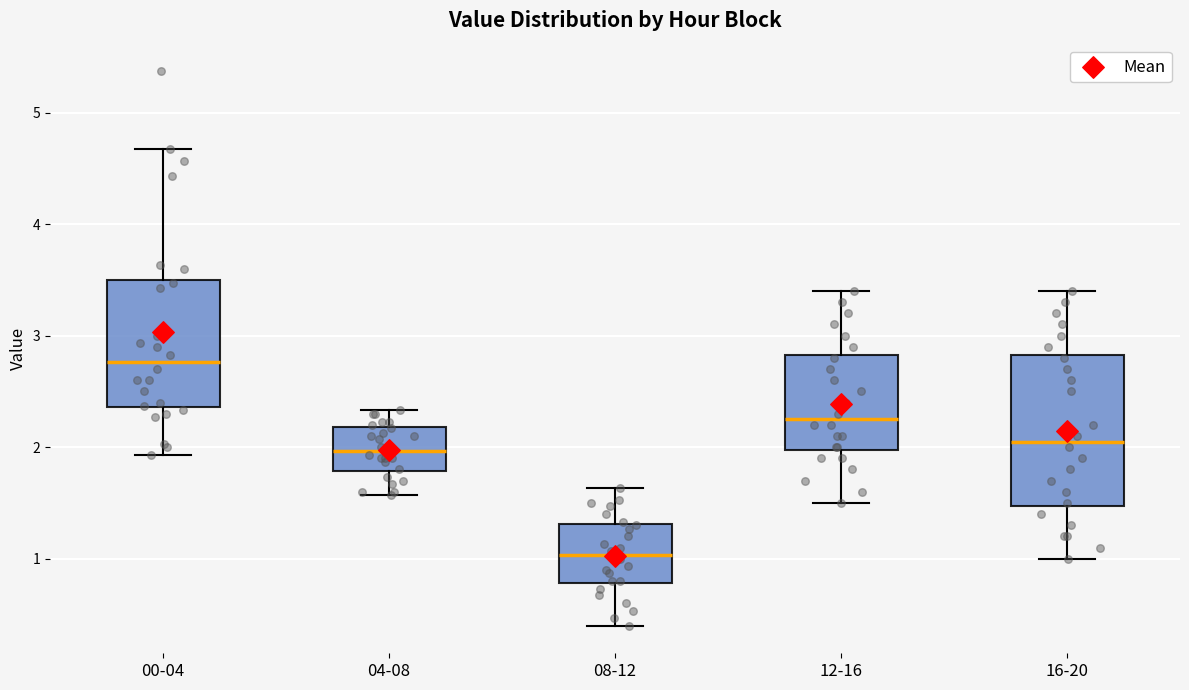

Reading left to right, read every box against the y-axis: the position of its median line, the range the box covers, and the ends of its whiskers. The values are not printed on the chart, so give them approximately, as read against the axis.

00-04: median 2.8, box 2.4 to 3.5, whiskers 1.9 to 4.7
04-08: median 2.0, box 1.8 to 2.2, whiskers 1.6 to 2.3
08-12: median 1.0, box 0.8 to 1.3, whiskers 0.4 to 1.6
12-16: median 2.3, box 2.0 to 2.8, whiskers 1.5 to 3.4
16-20: median 2.1, box 1.5 to 2.8, whiskers 1.0 to 3.4